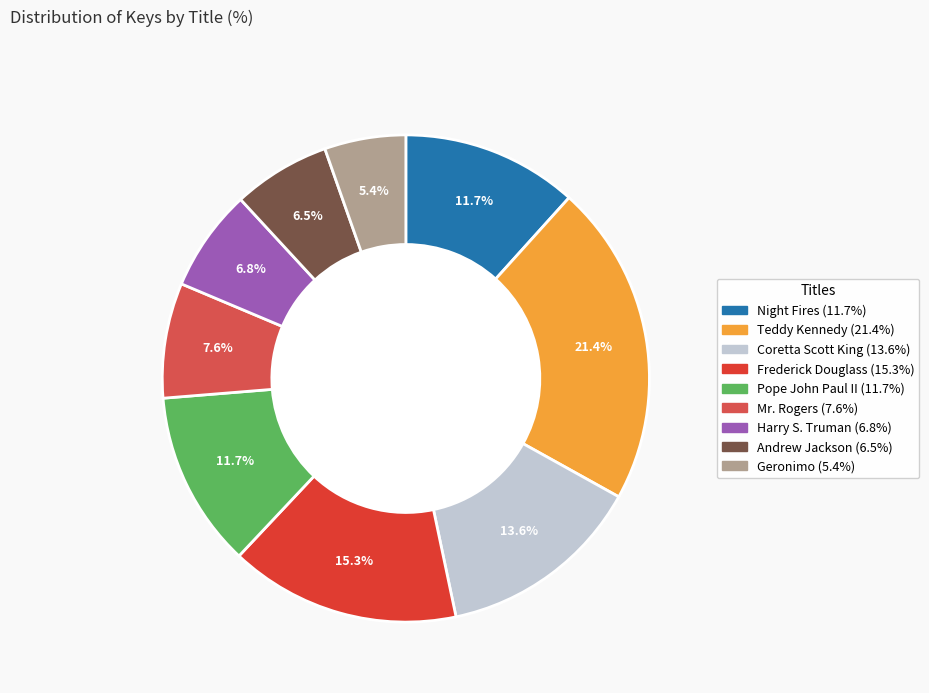

To the nearest percent, what percentage of the pie is Geronimo?

5%